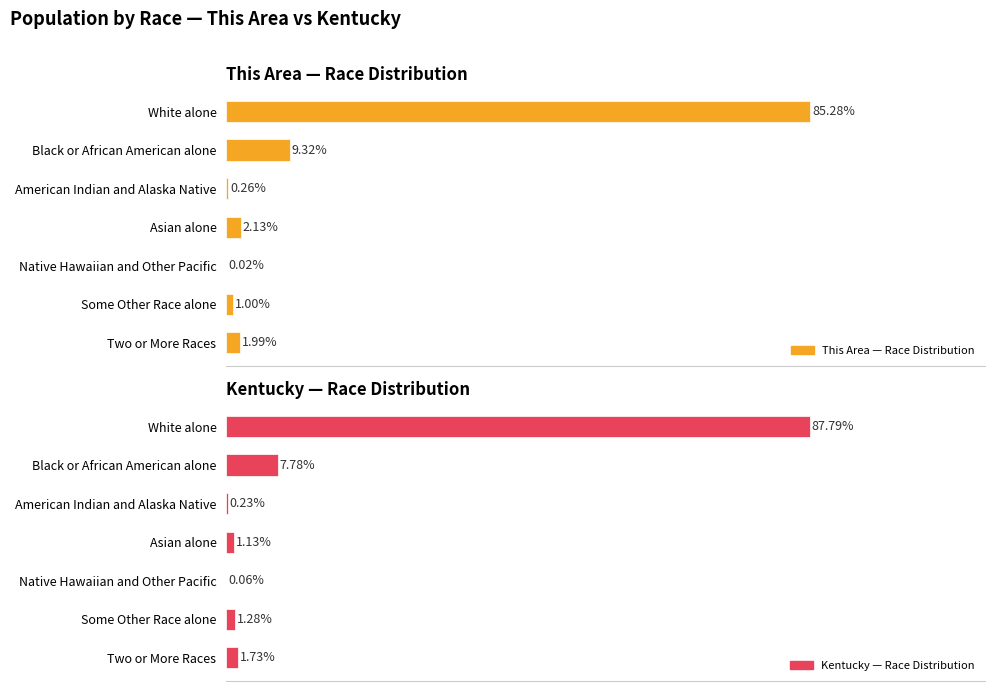

Does the chart contain any negative values?

No